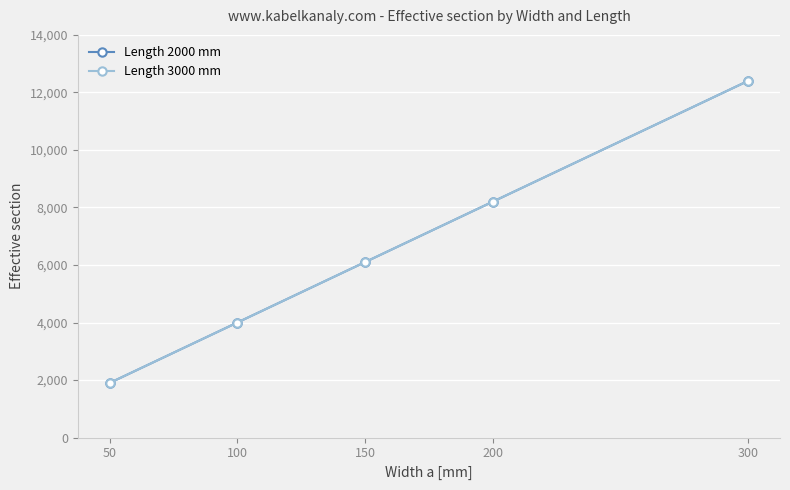

What are all the series names shown in the legend?

Length 2000 mm, Length 3000 mm